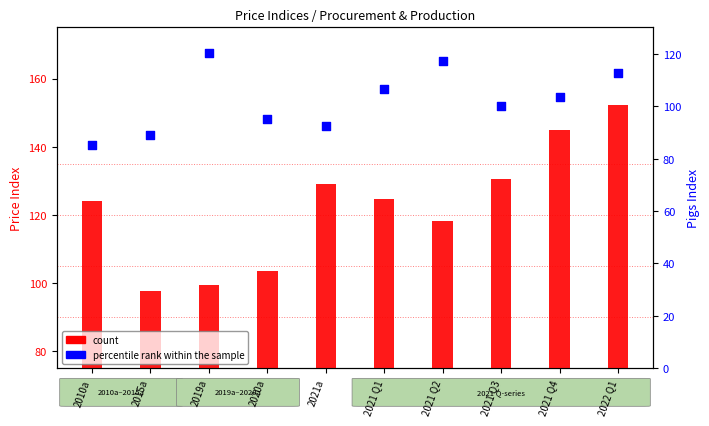

Which series has the largest total across all categories?

count